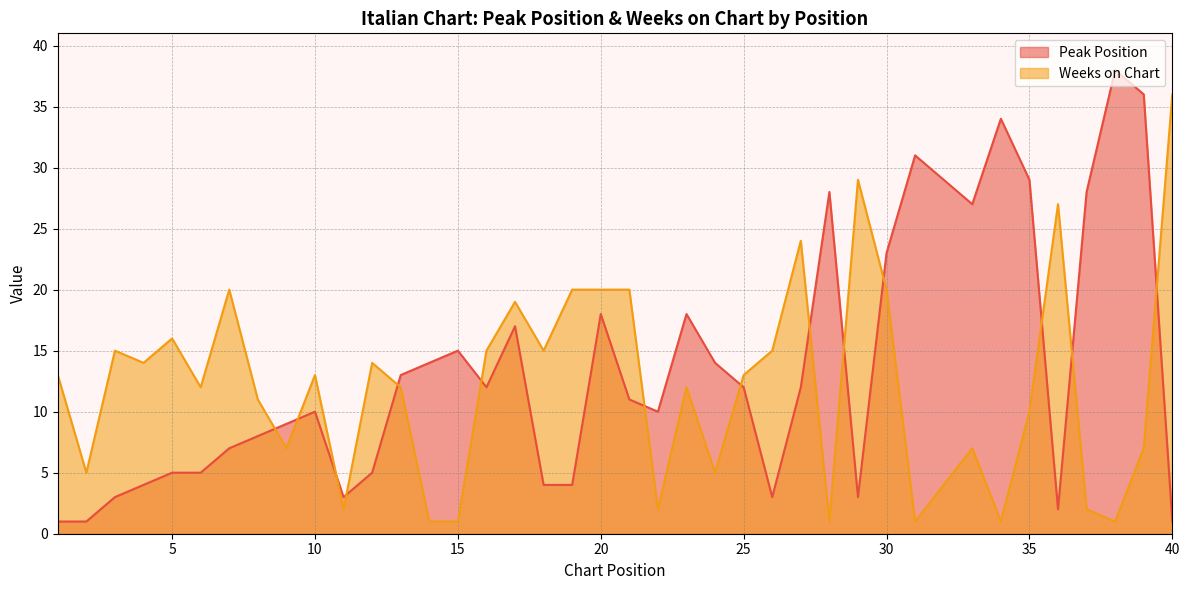

Which has a higher value, 5 or 36?

5